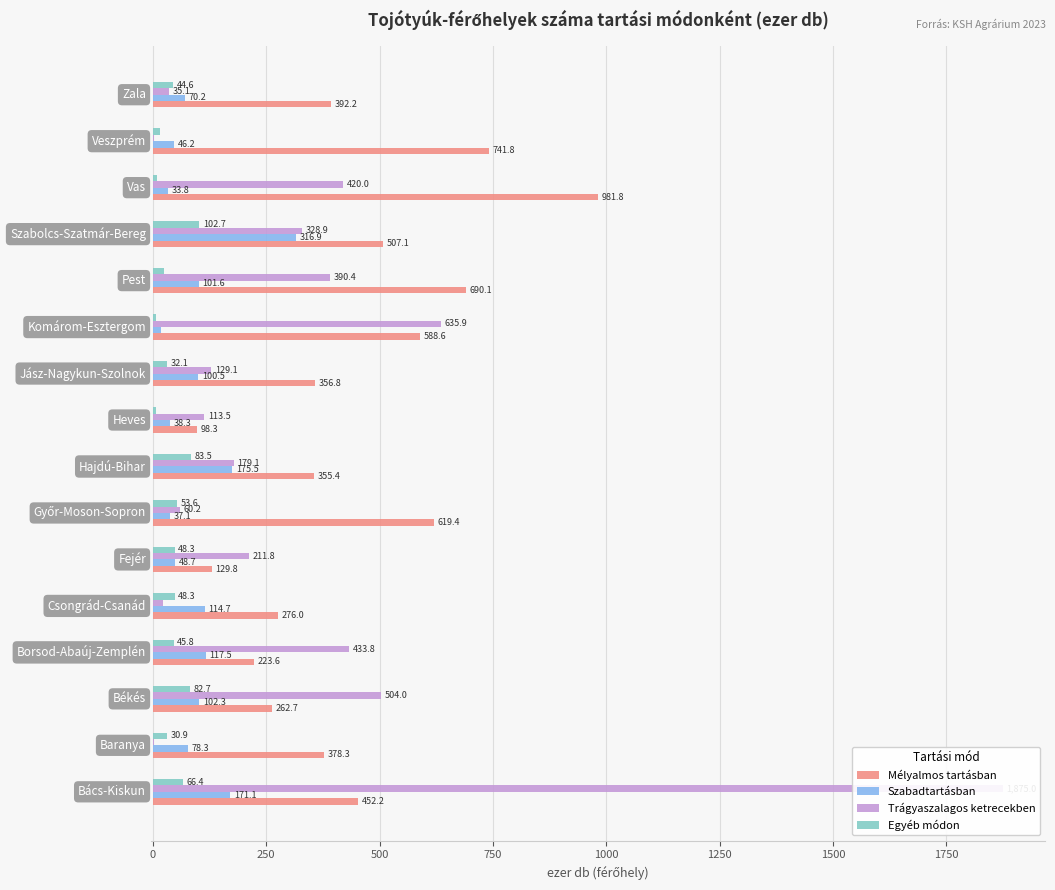

What is the difference between the maximum and minimum values in the Trágyaszalagos ketrecekben series?

1872.8